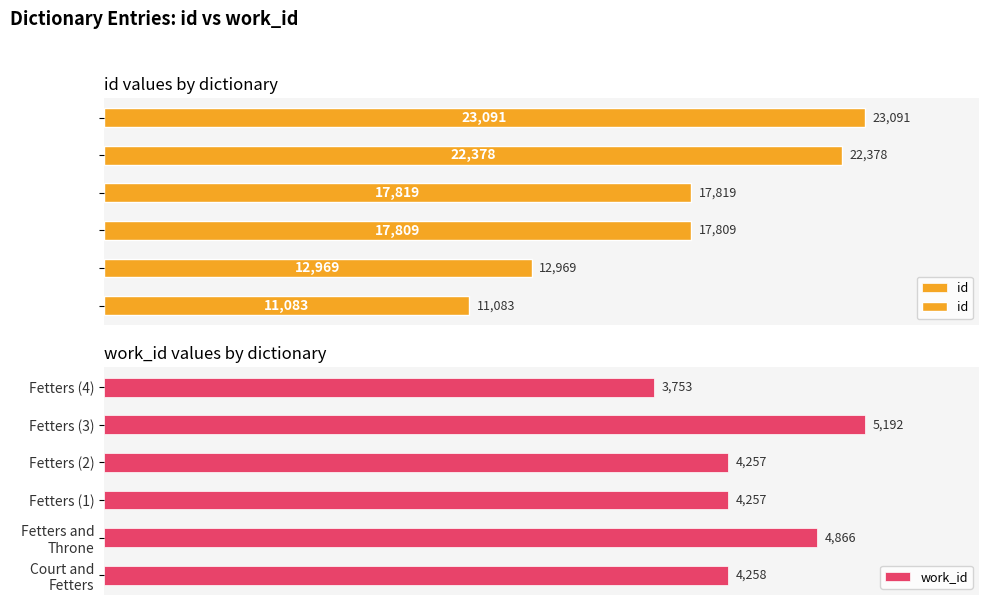

What is the difference between the maximum and minimum values in the id series?

12008